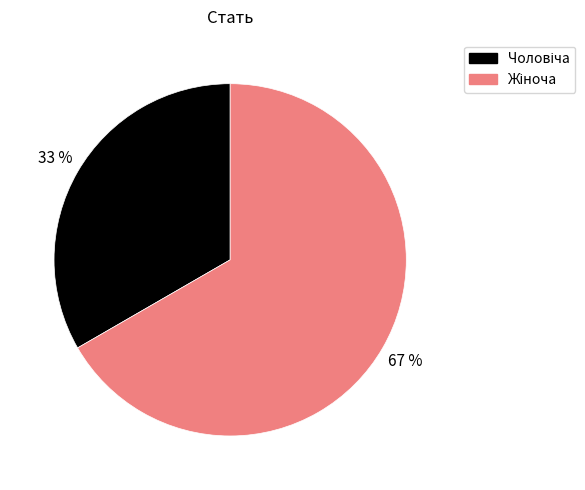

To the nearest percent, what is the average slice percentage?

50%